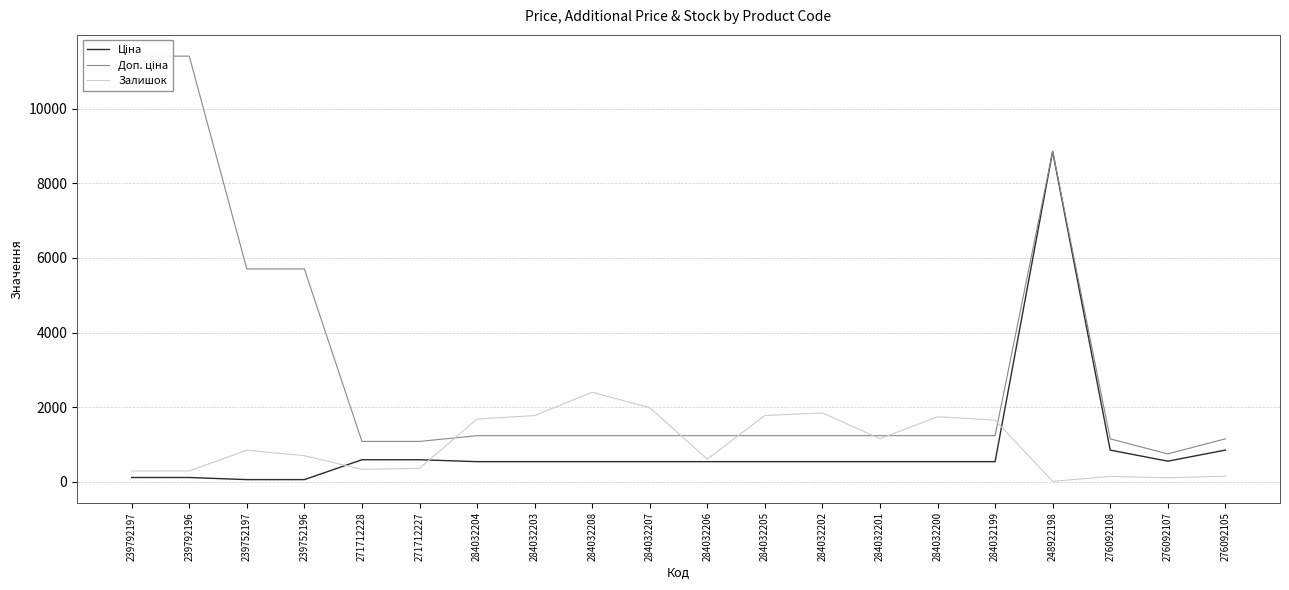

Reading right to left, list all the values displayed in this chart.

Ціна: 848.4	551.5	848.4	8856.7	539.0	539.0	539.0	539.0	539.0	539.0	539.0	539.0	539.0	539.0	589.9	589.9	57.0	57.0	114.1	114.1
Доп. ціна: 1149.7	747.0	1149.7	8856.7	1235.4	1235.4	1235.4	1235.4	1235.4	1235.4	1235.4	1235.4	1235.4	1235.4	1081.7	1081.7	5705.0	5705.0	11410.0	11410.0
Залишок: 149.0	107.0	144.0	11.0	1653.0	1742.0	1153.0	1845.0	1775.0	605.0	1986.0	2400.0	1774.0	1682.0	359.0	333.0	698.0	845.0	290.0	289.0